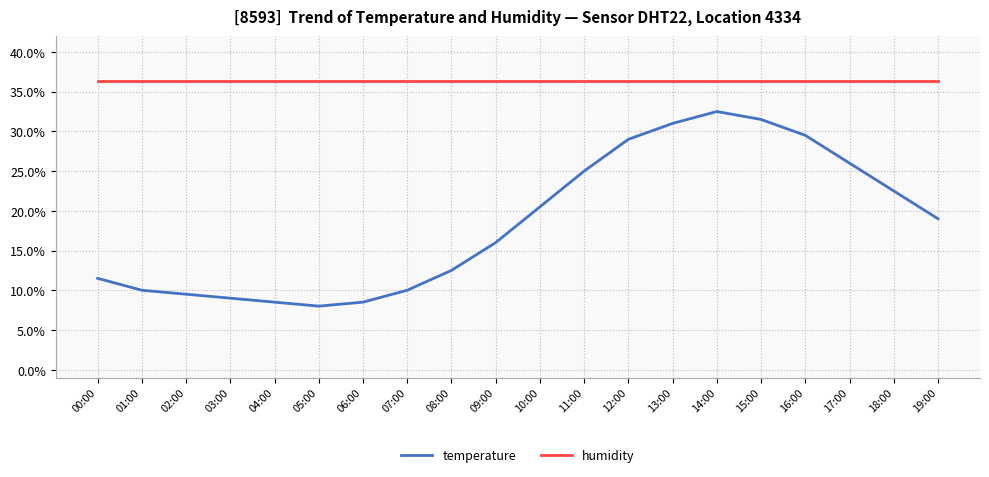

List the series in order of their overall mean, lowest first.

temperature, humidity